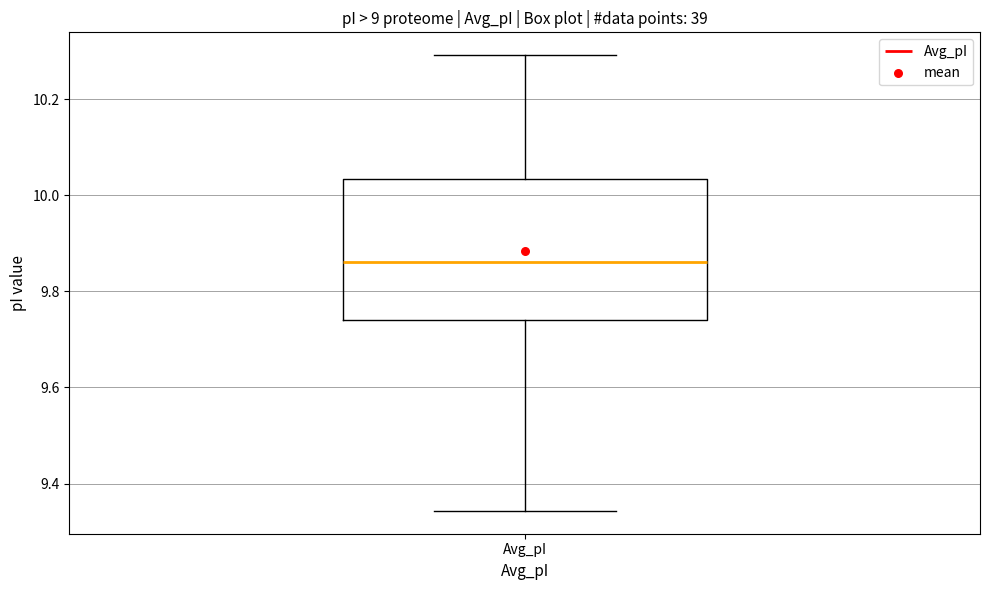

Where does the upper whisker of the box for Avg_pI end on the y-axis? The values are not printed on the chart, so give them approximately, as read against the axis.

10.30